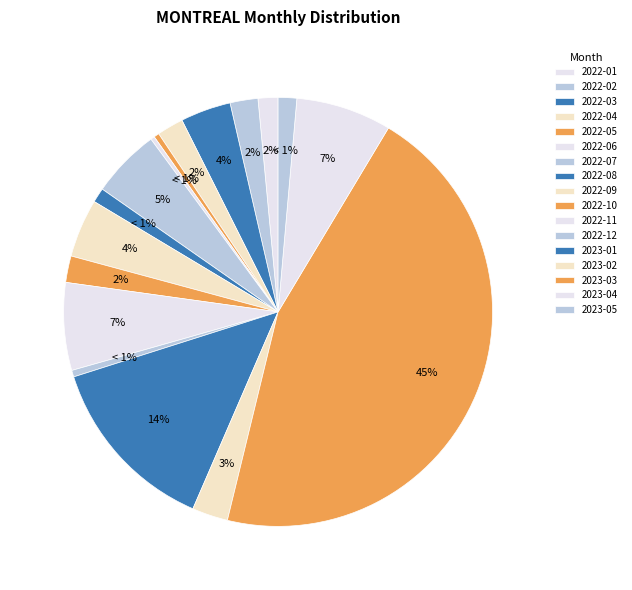

Rank the categories by value from lowest to highest.

2022-06, 2022-05, 2022-12, 2022-08, 2023-05, 2022-01, 2022-04, 2022-10, 2022-02, 2023-02, 2022-03, 2022-09, 2022-07, 2022-11, 2023-04, 2023-01, 2023-03